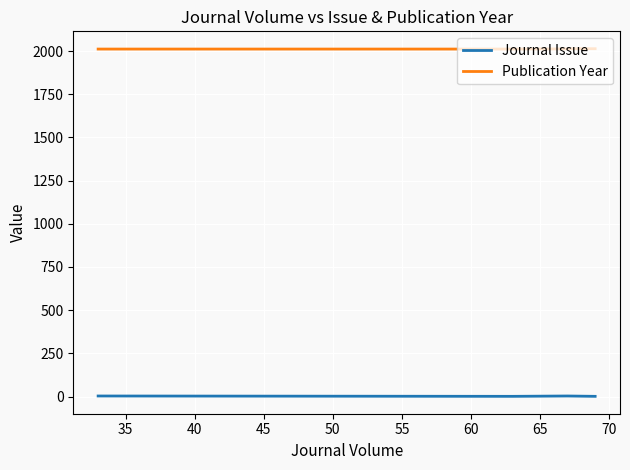

How many data points in Journal Issue are above 2?

2